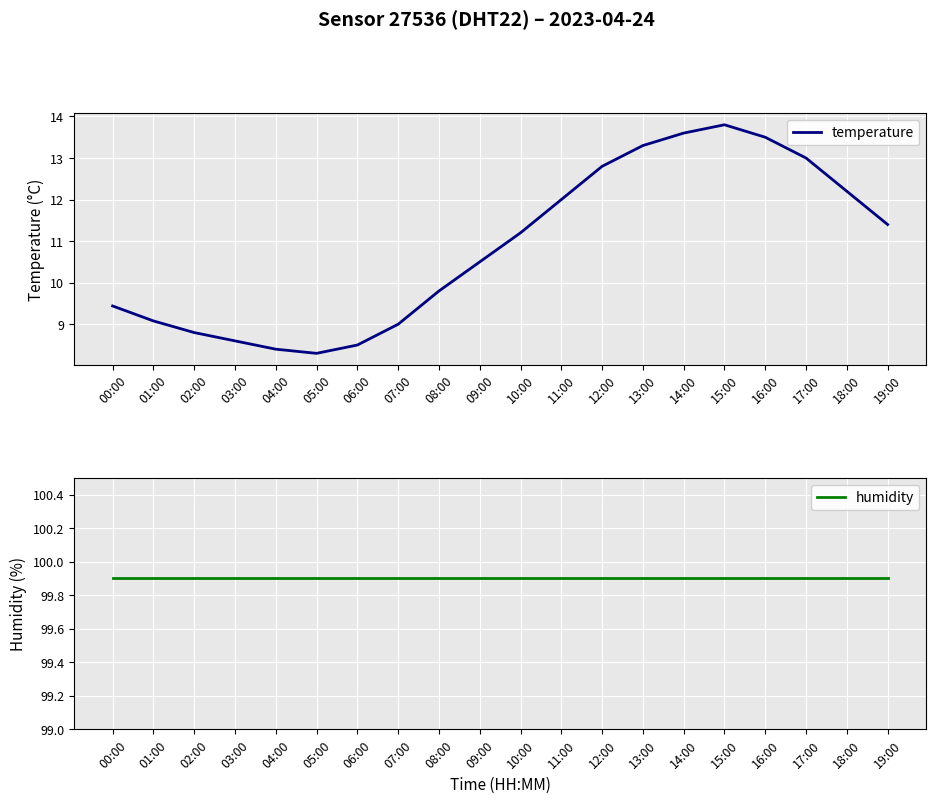

What are all the series names shown in the legend?

temperature, humidity